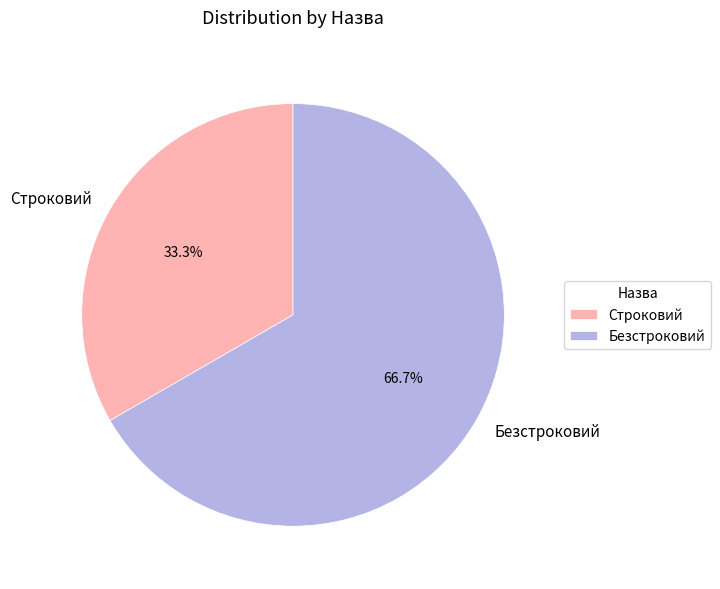

Approximately how many times larger is the value at Строковий compared to Безстроковий?

0.5